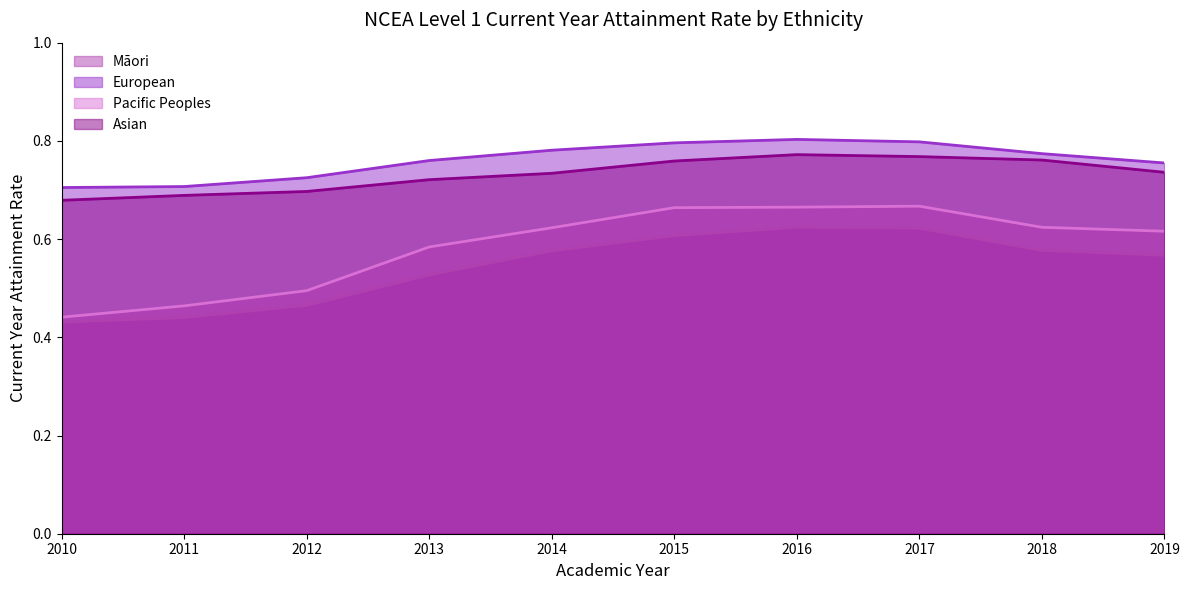

What is the average value of the Asian series?

0.7